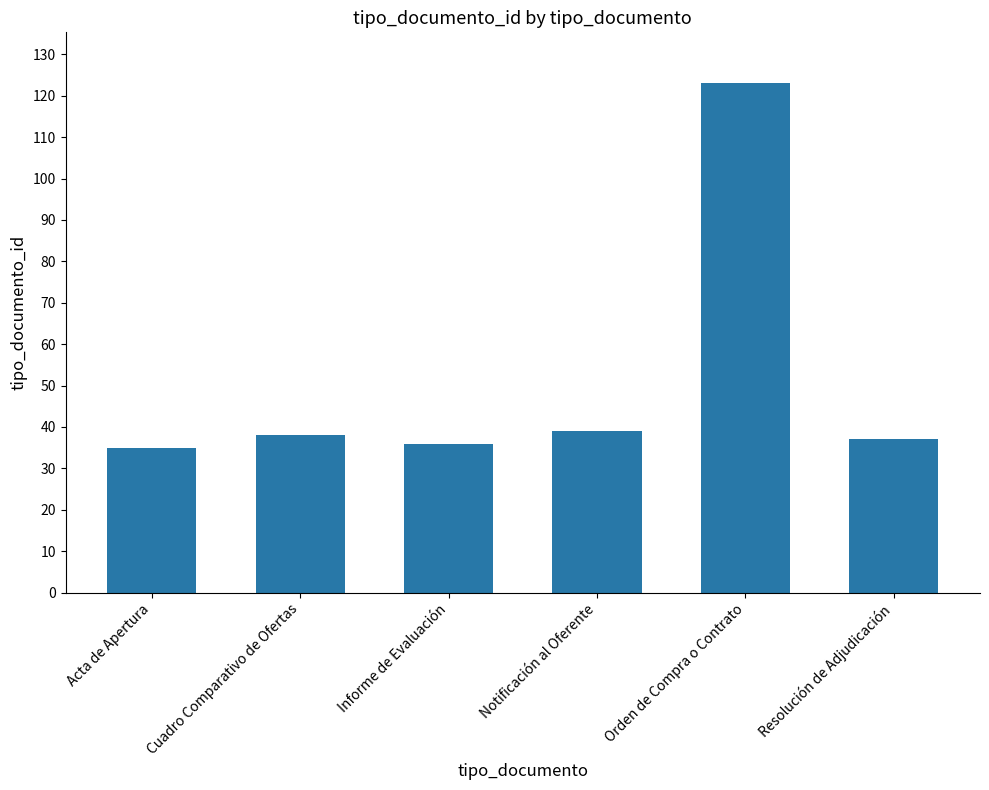

How many bars are there in total?

6